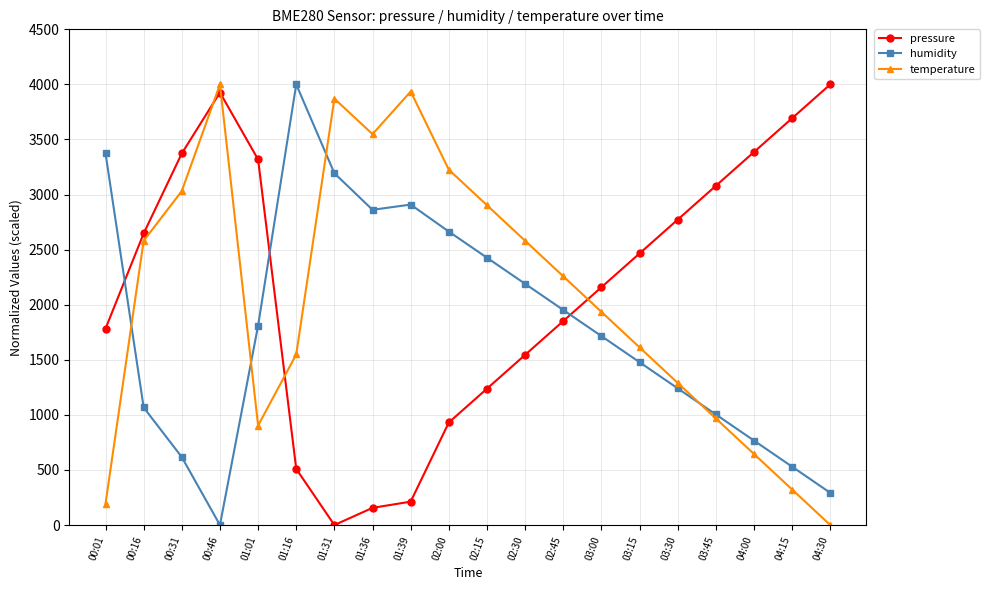

How many series are shown in this chart?

3